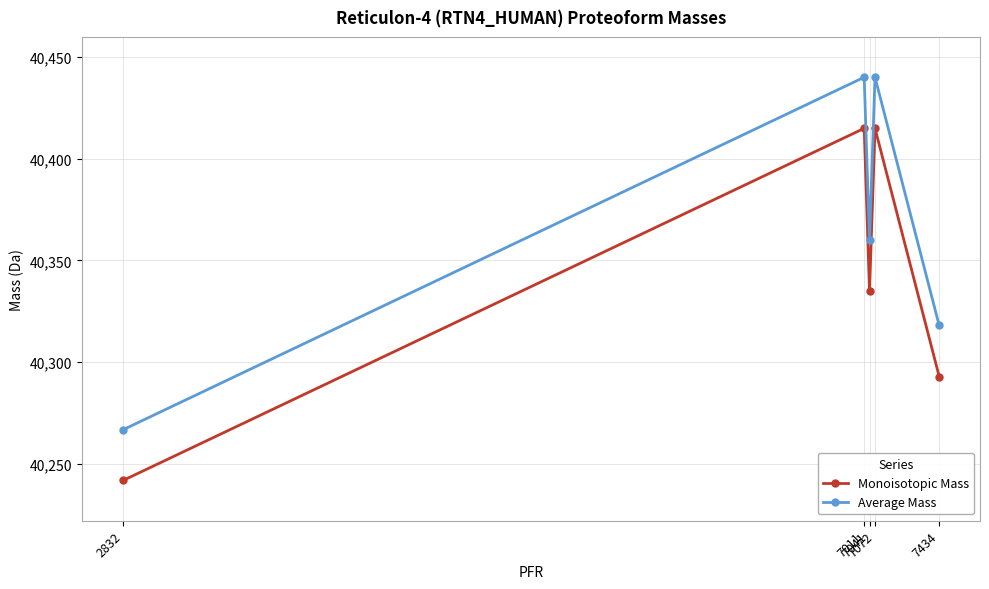

True or false: Monoisotopic Mass and Average Mass intersect in this chart.

False